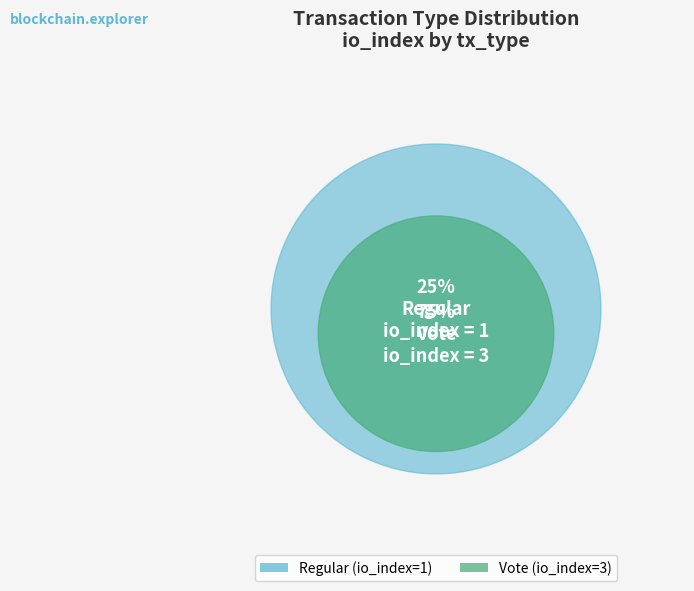

The Regular slice represents 18% of the pie. True or false?

False